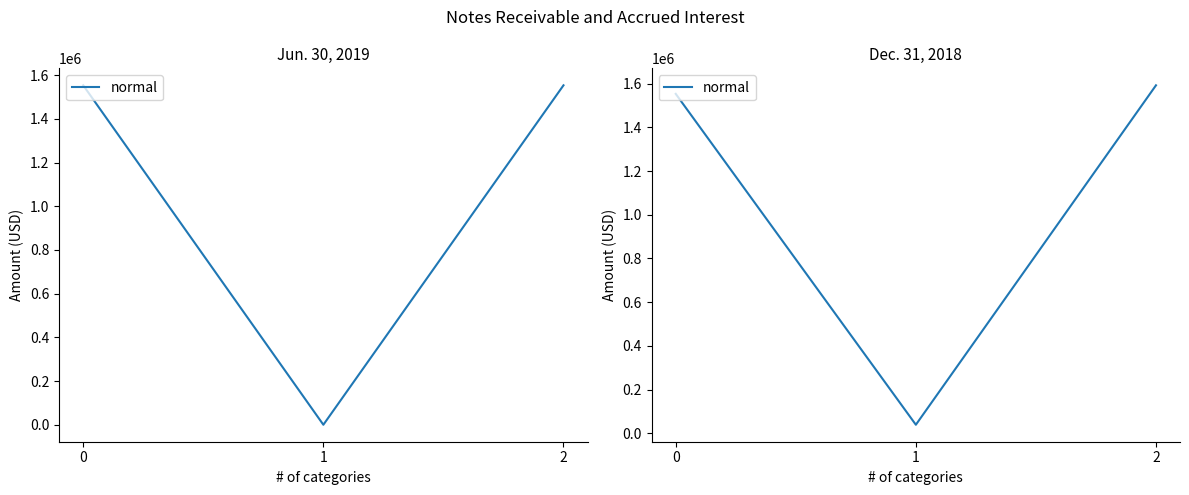

What is the average value?

1061612